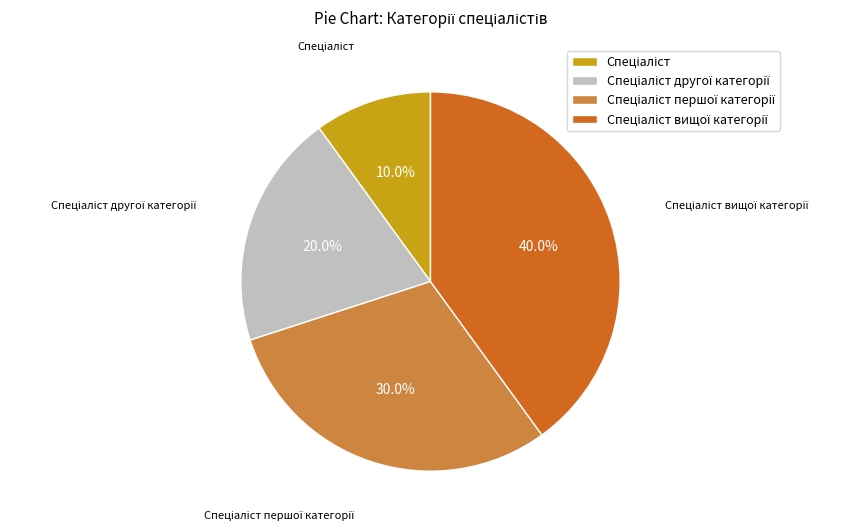

Is there any slice that represents more than half of the pie?

No